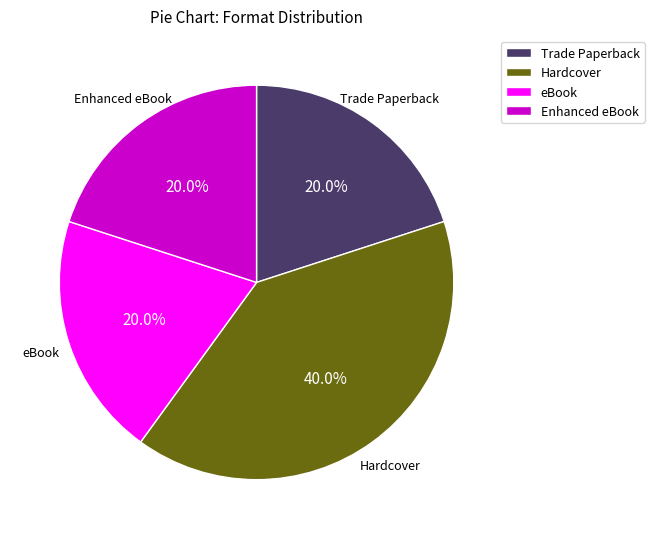

Does Hardcover represent more than half of the total?

No